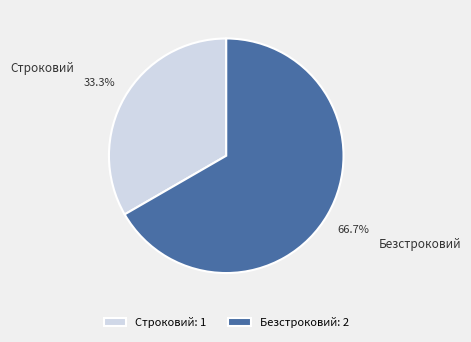

The Строковий slice represents 40% of the pie. True or false?

False